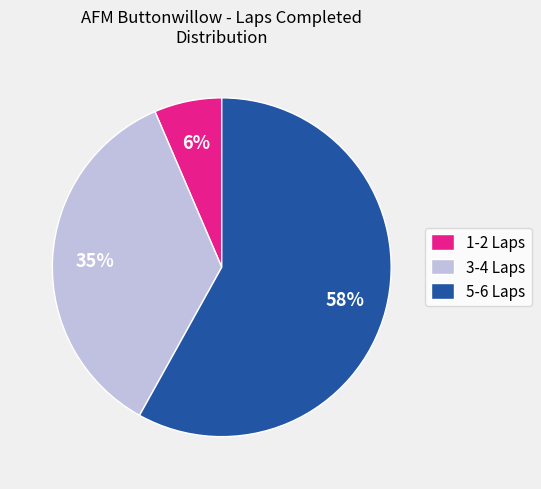

Between 1-2 Laps and 5-6 Laps, which is larger?

5-6 Laps